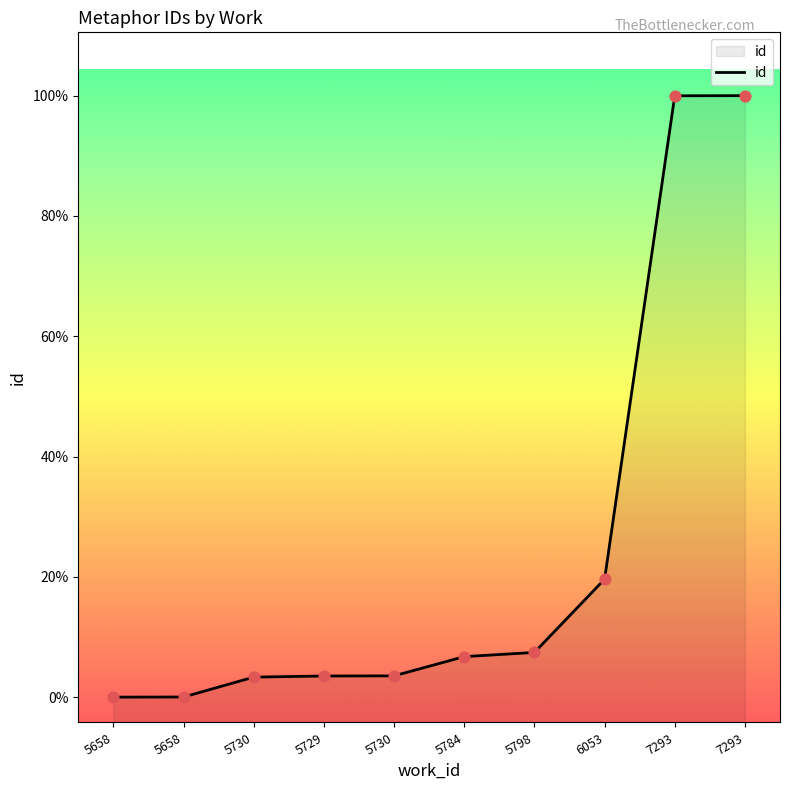

Approximately how many times larger is the value at 5730 compared to 5658?

1.0